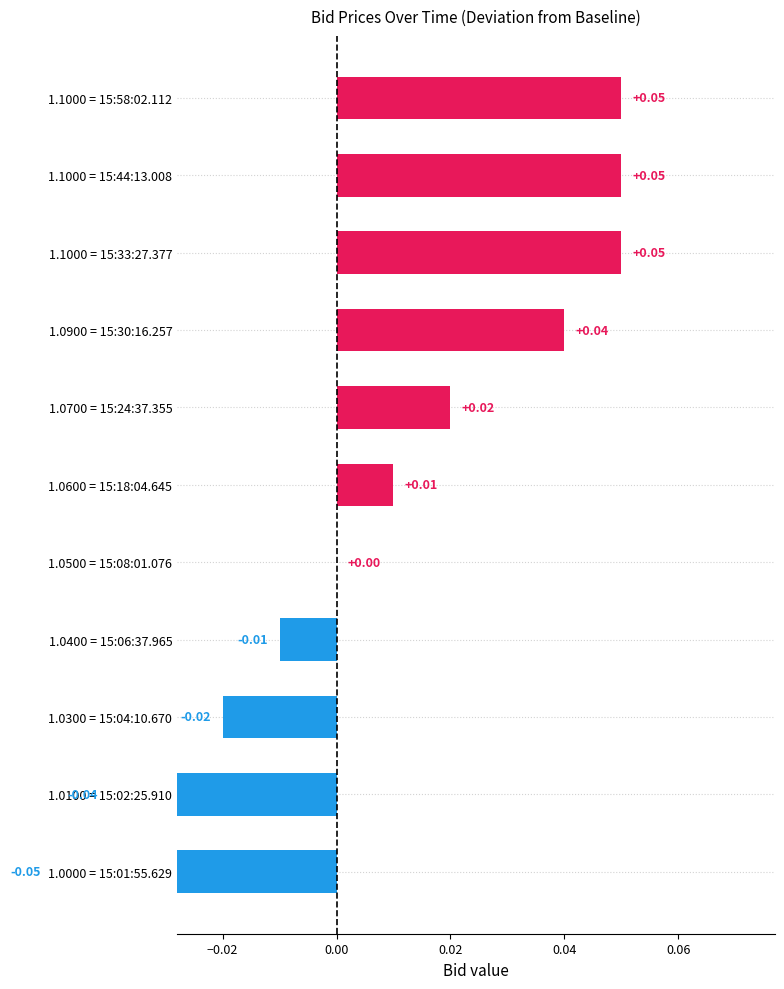

Reading left to right, transcribe all the data shown in this chart.

0.1	0.1	0.1	0.0	0.0	0.0	0.0	-0.0	-0.0	-0.0	-0.1